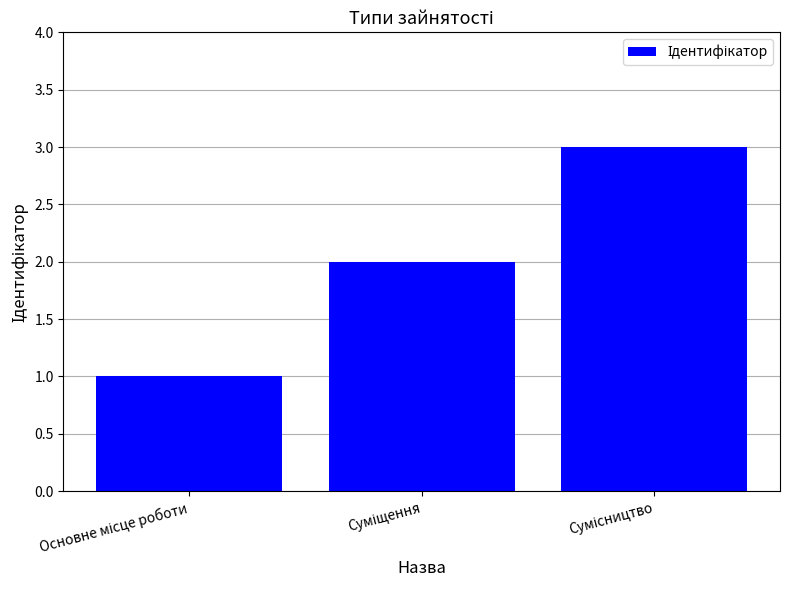

What is the sum of all values?

6